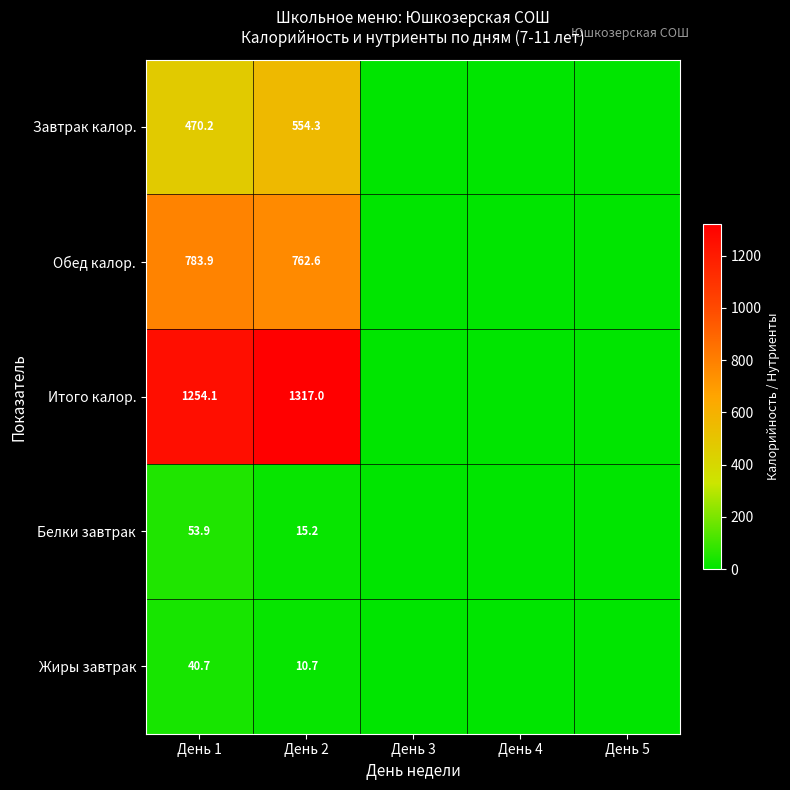

The Жиры завтрак series shows 3.9 at День 2. True or false?

False